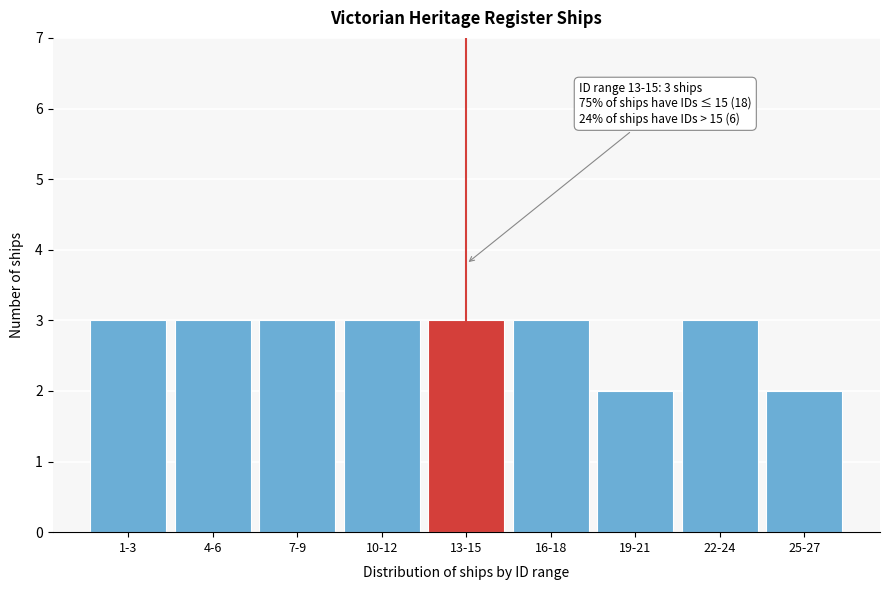

Reading right to left, list all the values displayed in this chart.

2	3	2	3	3	3	3	3	3